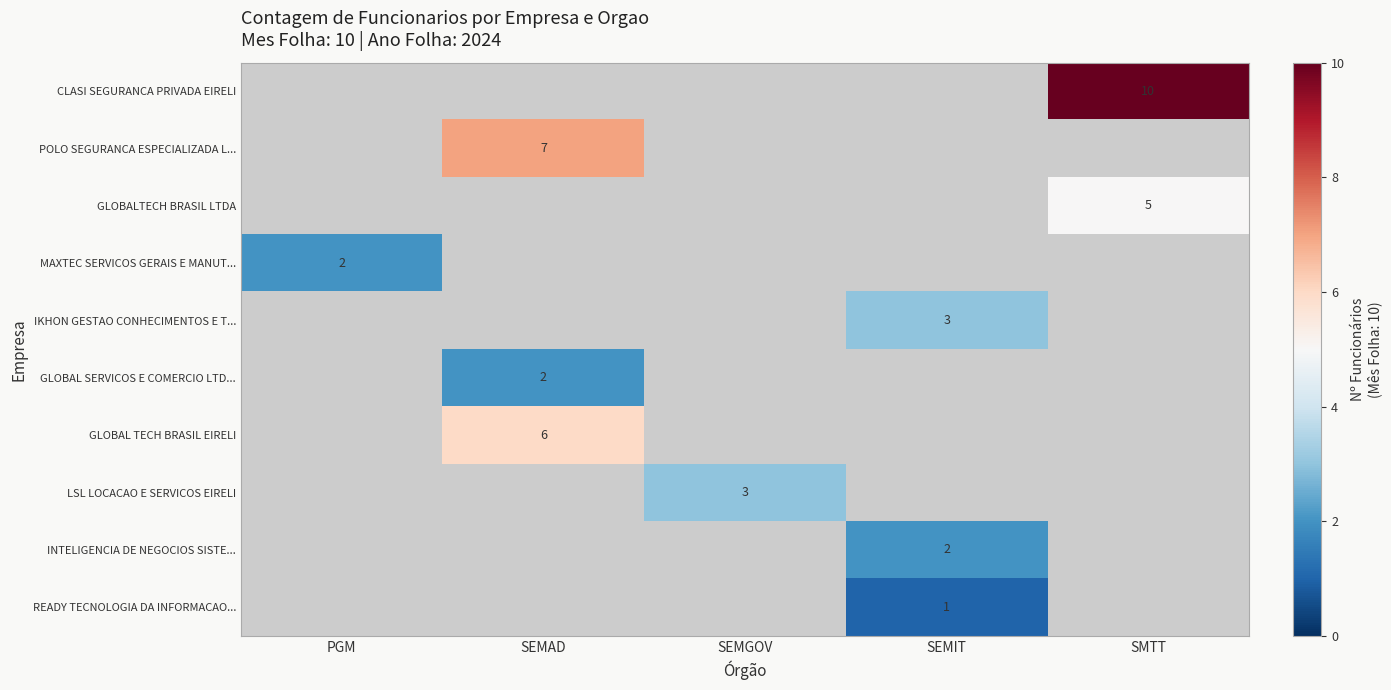

The value of GLOBAL SERVICOS E COMERCIO LTD... at SEMAD is 4. True or false?

False